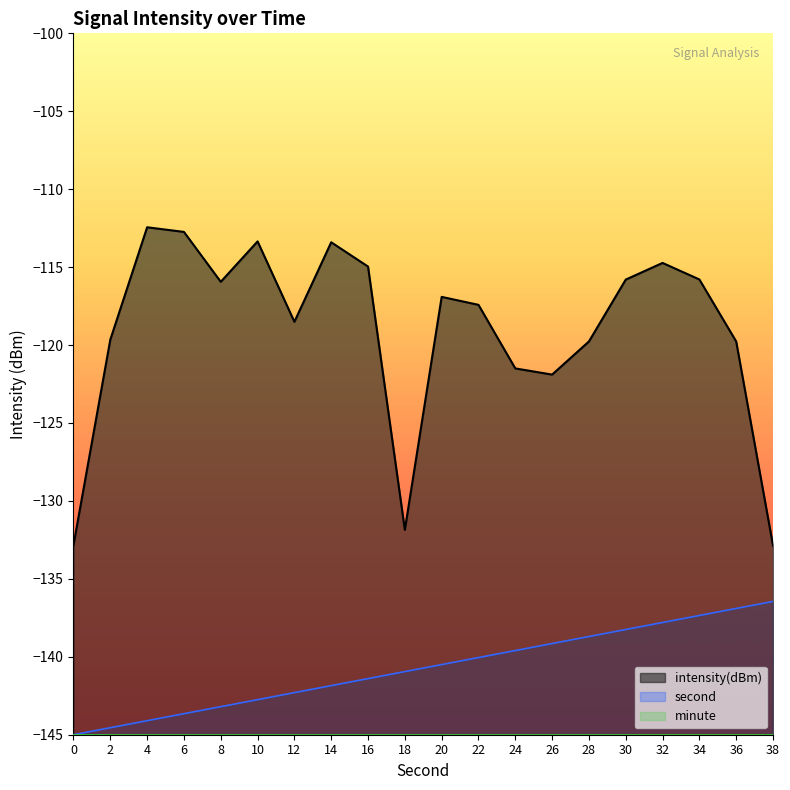

True or false: second and intensity intersect in this chart.

False